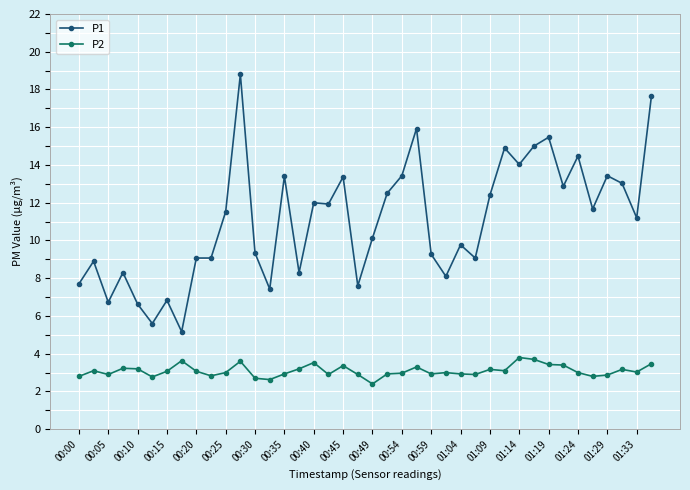

True or false: P2 has more than 1 points higher than both neighbors.

True